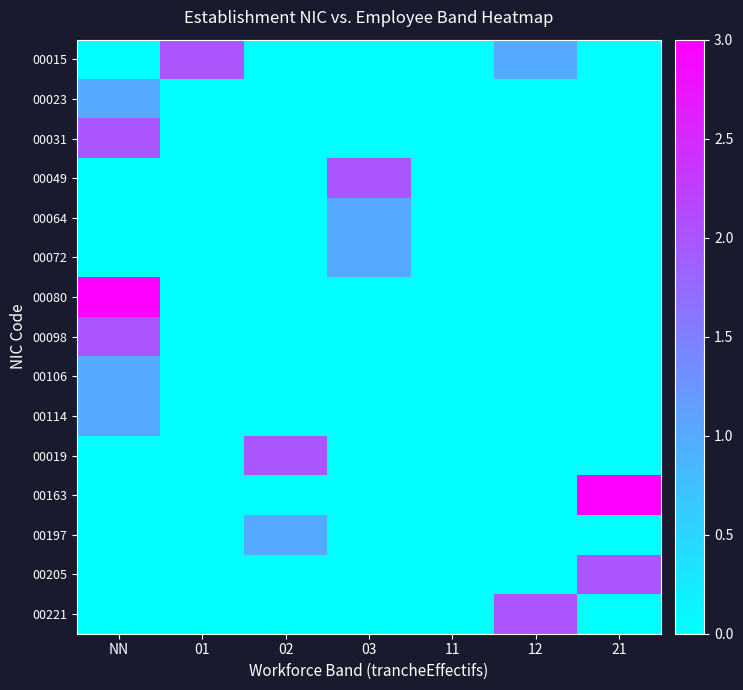

Reading left to right, list all the values displayed in this chart.

00015: NN=0	01=2	02=0	03=0	11=0	12=1	21=0
00023: NN=1	01=0	02=0	03=0	11=0	12=0	21=0
00031: NN=2	01=0	02=0	03=0	11=0	12=0	21=0
00049: NN=0	01=0	02=0	03=2	11=0	12=0	21=0
00064: NN=0	01=0	02=0	03=1	11=0	12=0	21=0
00072: NN=0	01=0	02=0	03=1	11=0	12=0	21=0
00080: NN=3	01=0	02=0	03=0	11=0	12=0	21=0
00098: NN=2	01=0	02=0	03=0	11=0	12=0	21=0
00106: NN=1	01=0	02=0	03=0	11=0	12=0	21=0
00114: NN=1	01=0	02=0	03=0	11=0	12=0	21=0
00019: NN=0	01=0	02=2	03=0	11=0	12=0	21=0
00163: NN=0	01=0	02=0	03=0	11=0	12=0	21=3
00197: NN=0	01=0	02=1	03=0	11=0	12=0	21=0
00205: NN=0	01=0	02=0	03=0	11=0	12=0	21=2
00221: NN=0	01=0	02=0	03=0	11=0	12=2	21=0